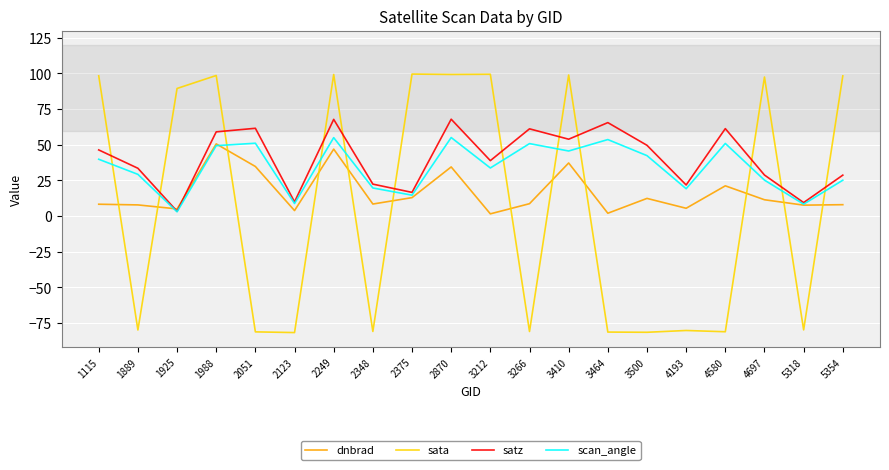

Is it true that dnbrad equals 46.9 at 2249?

True